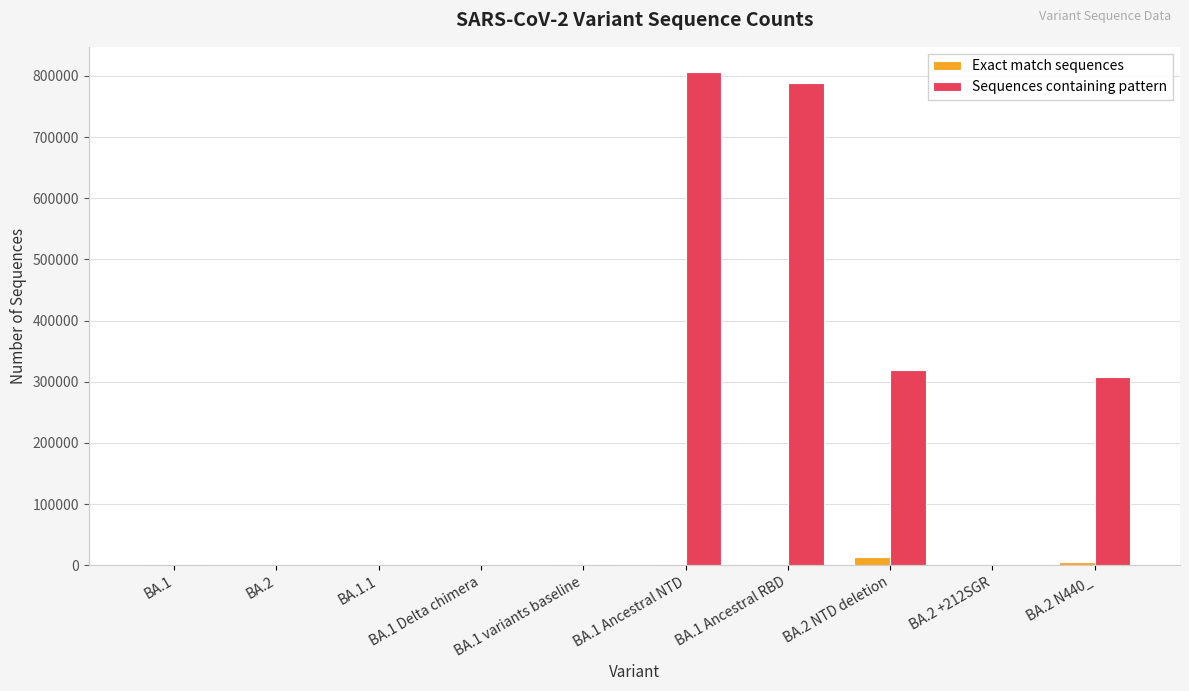

What is the sum of all Exact match sequences values?

27033